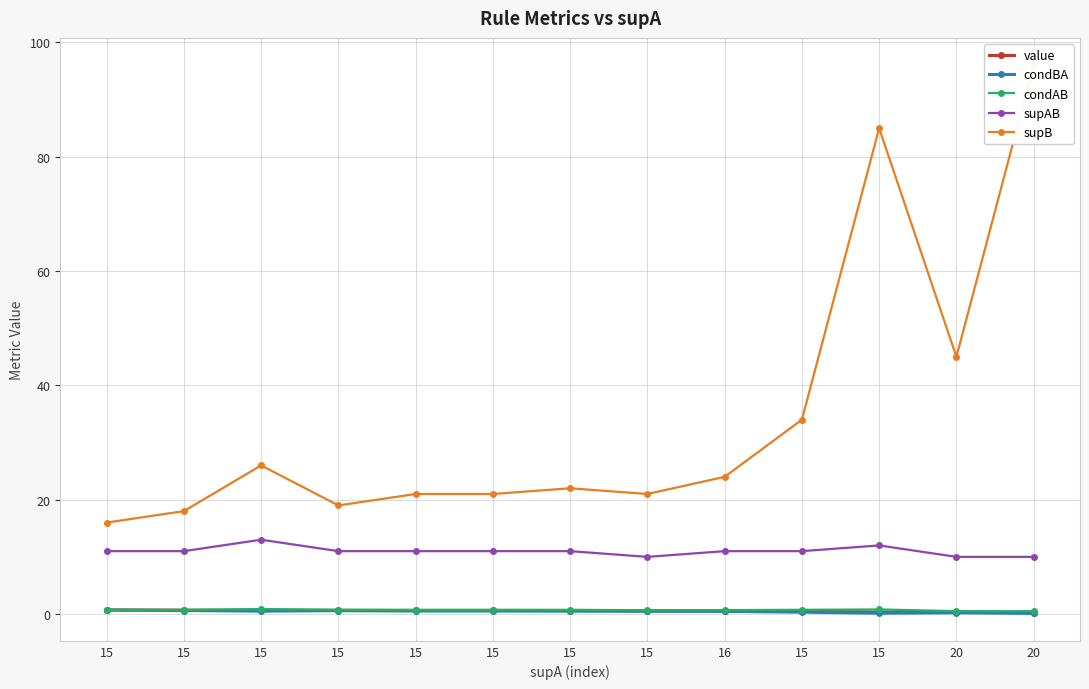

Rank the series by their maximum value, from lowest to highest.

condBA, value, condAB, supAB, supB